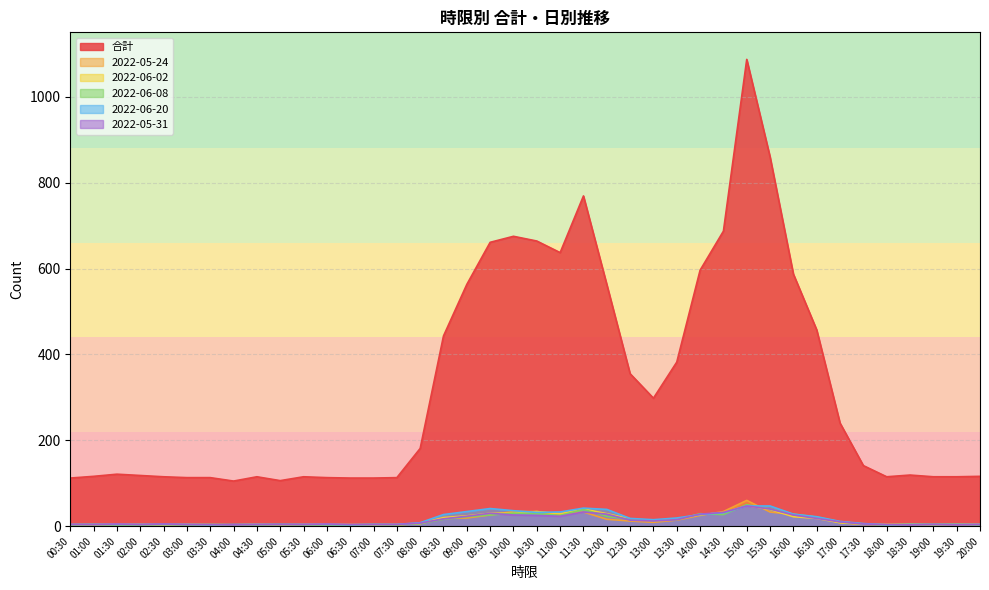

How many lines are shown in the chart?

6